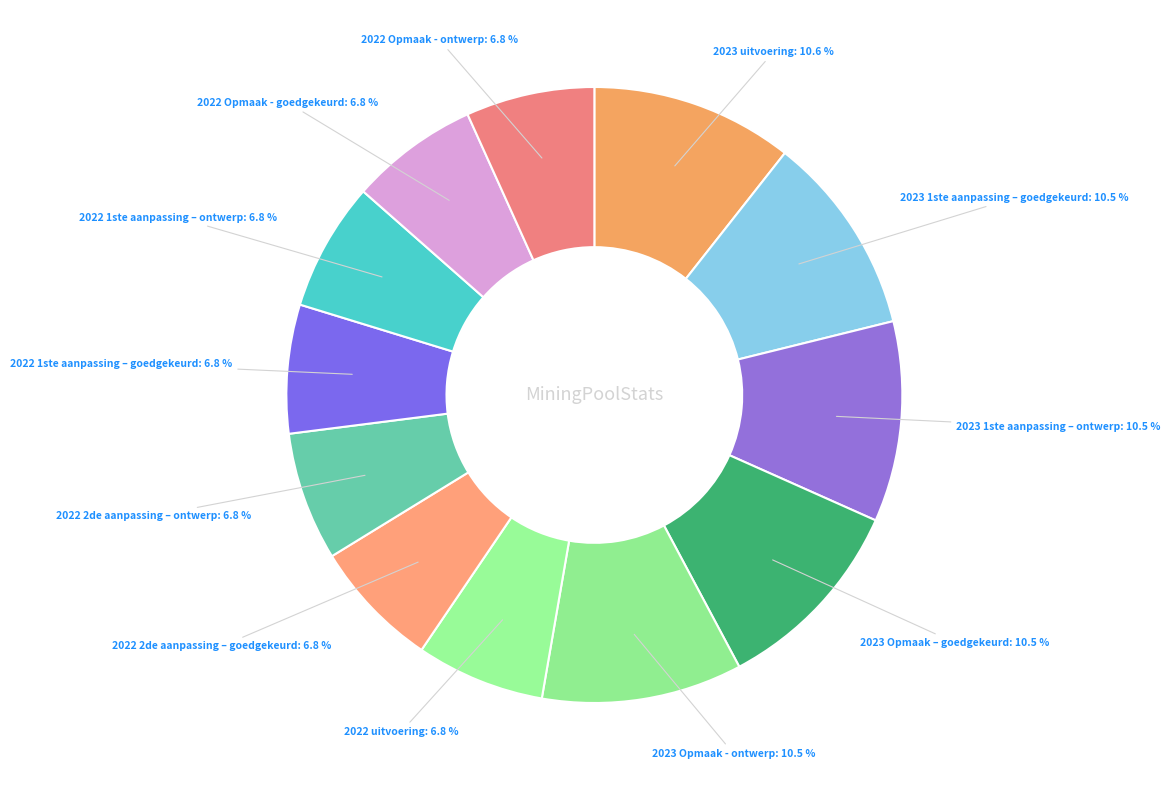

How many slices are in this pie chart?

12